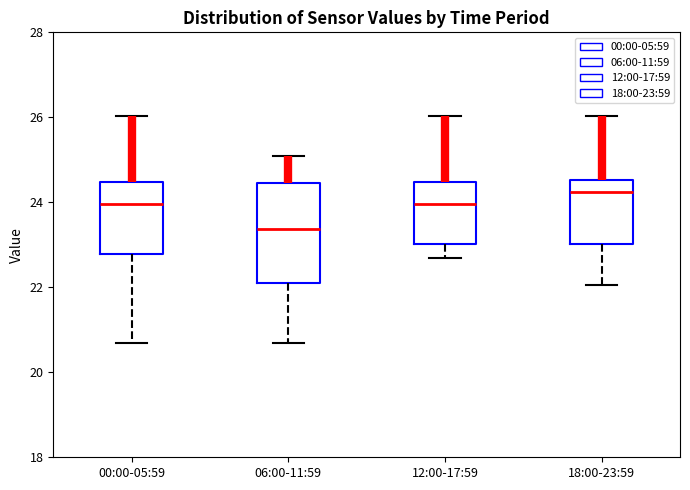

Which box's median line is the lowest?

06:00-11:59